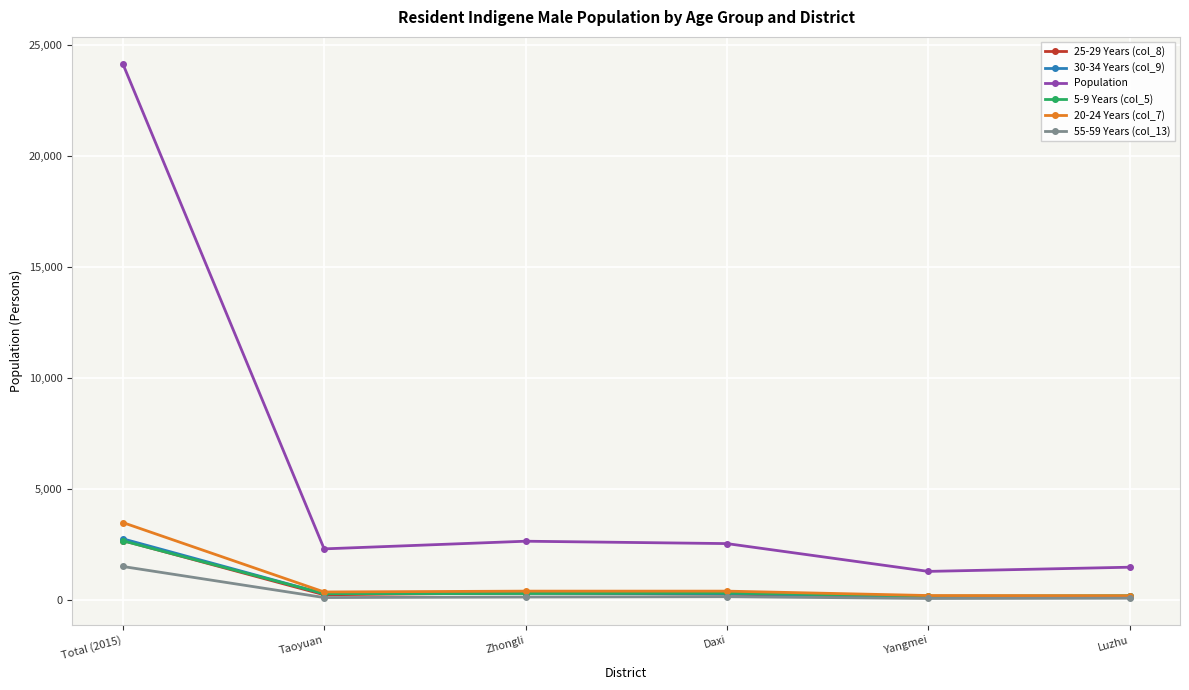

What is the minimum value shown in the chart?

70